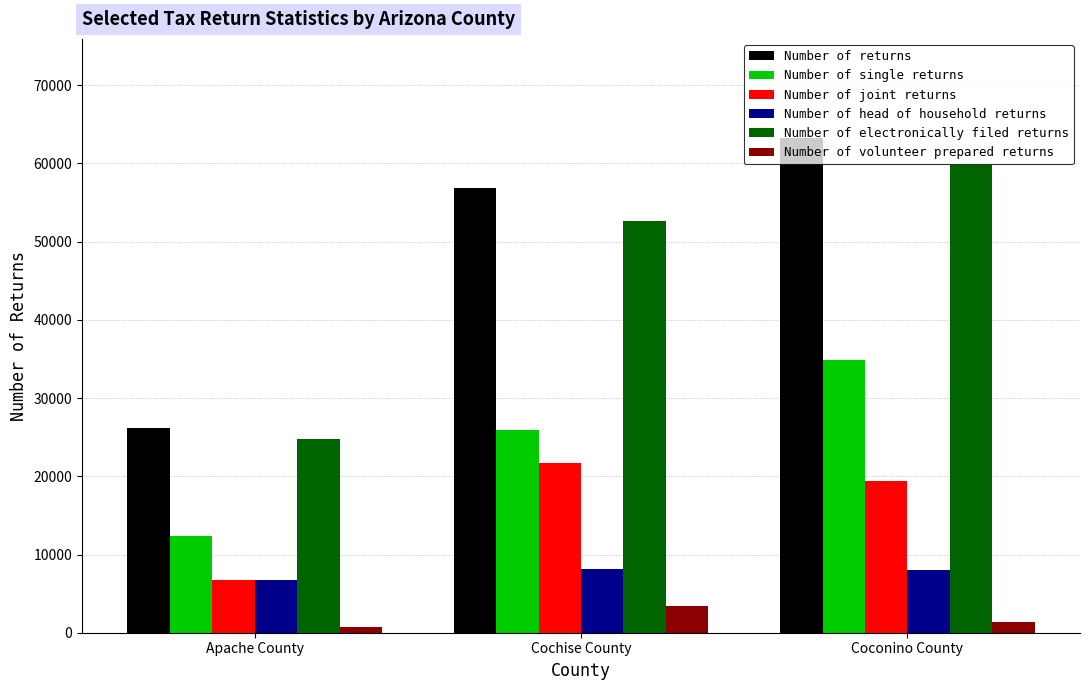

How many series are shown in this chart?

6